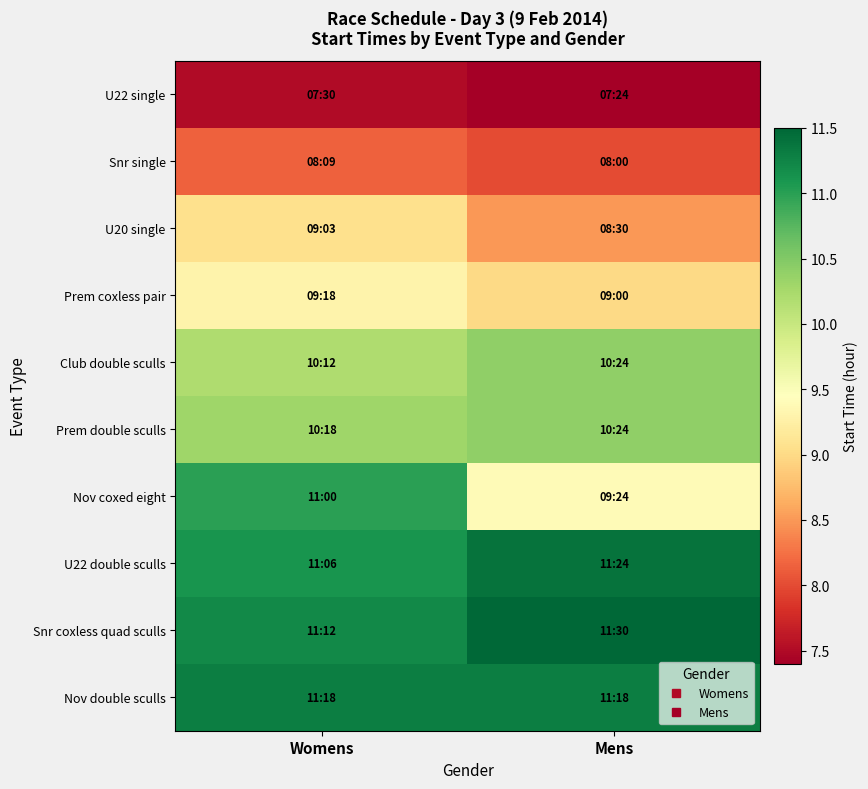

What is the smallest value displayed?

7.4